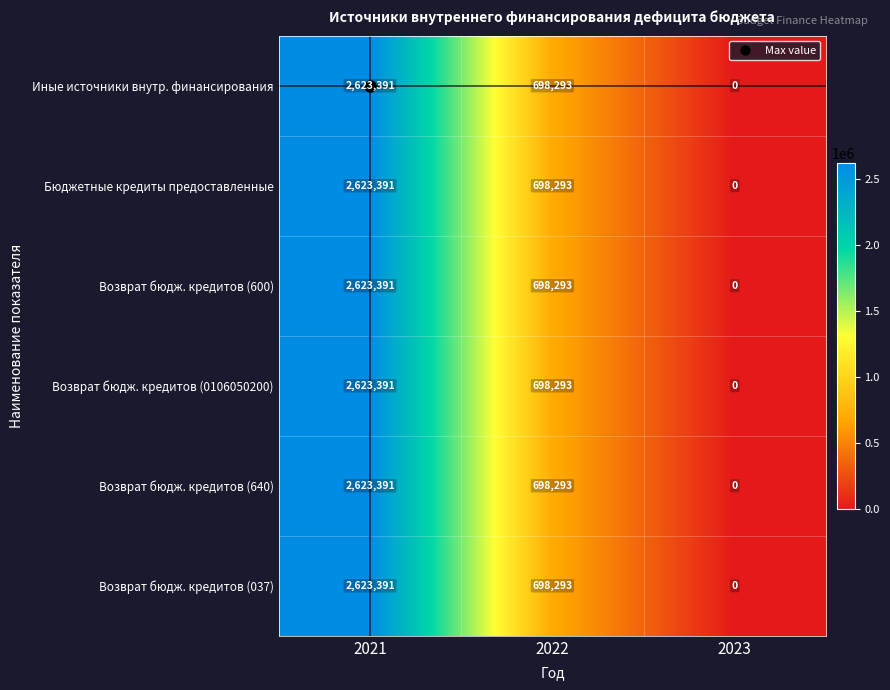

At which category is the sum across all series the highest?

2021